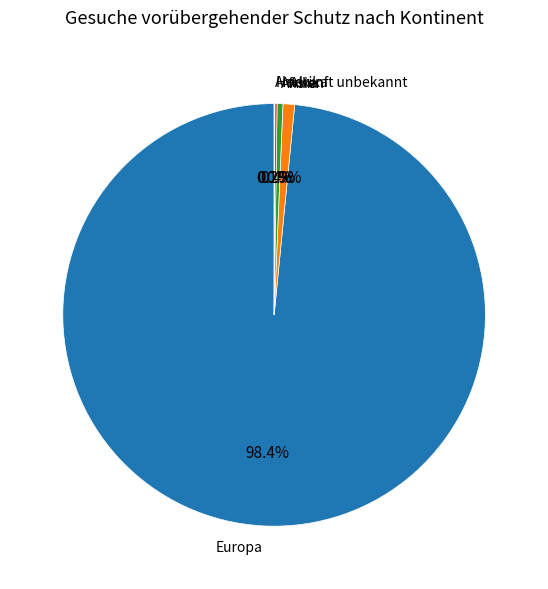

What portion of the pie excludes Asien?

99.1%